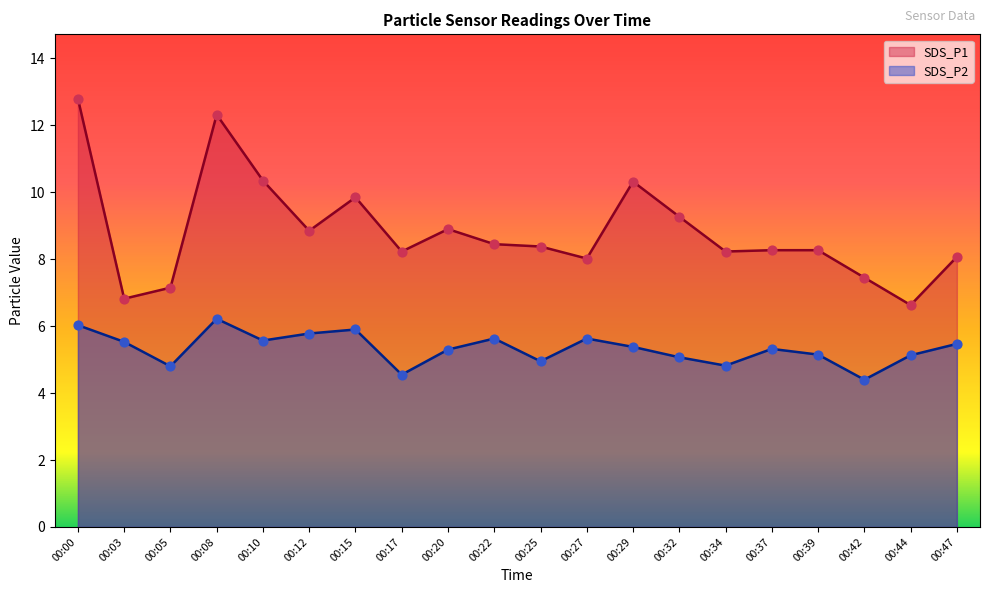

Which series contains the lowest Y value?

SDS_P2